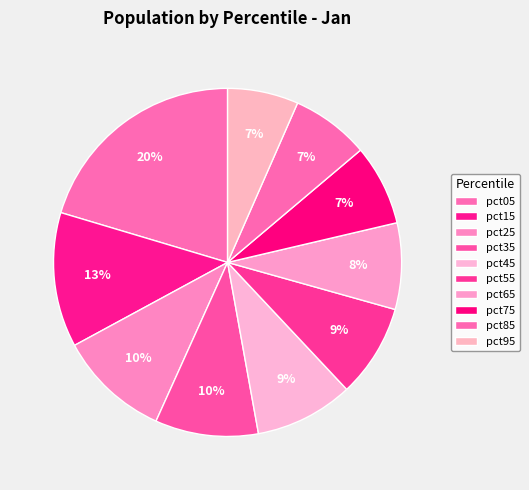

Which has a higher value, pct25 or pct65?

pct25